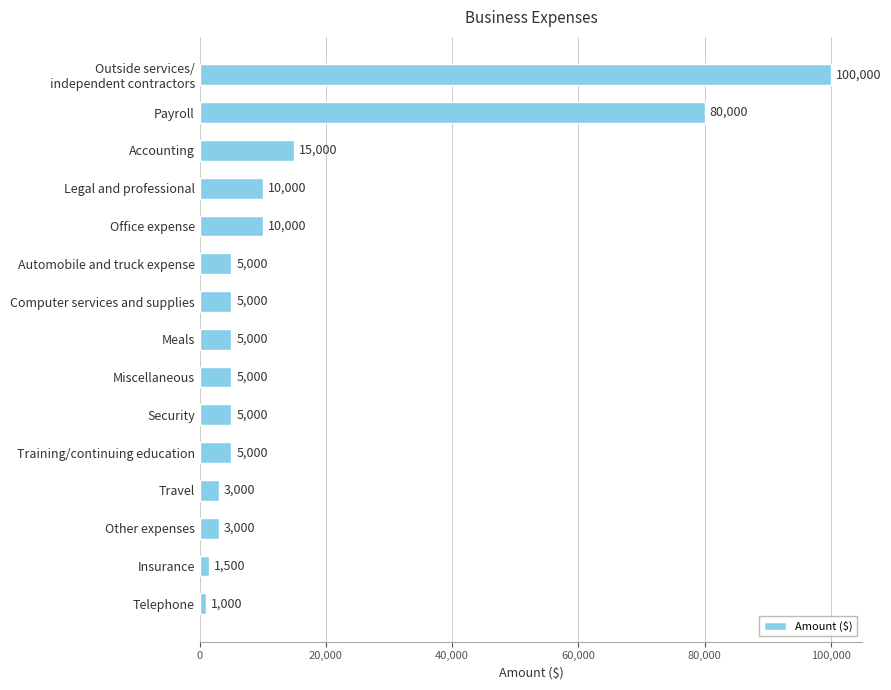

The chart shows a value of 3000 at Travel. True or false?

True